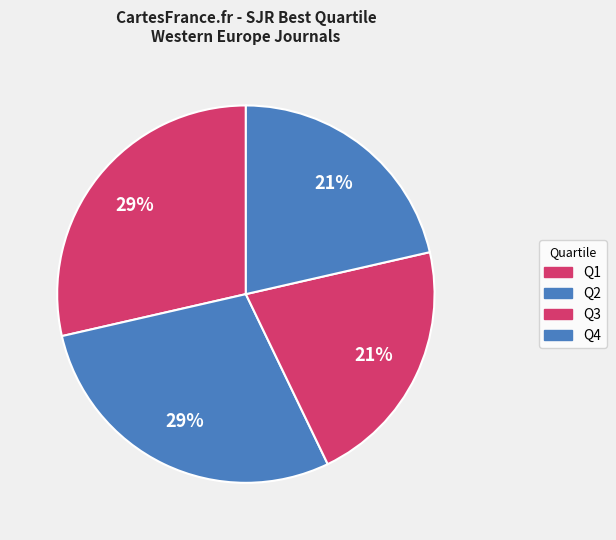

What percentage is the Q2 slice, to the nearest percent?

29%